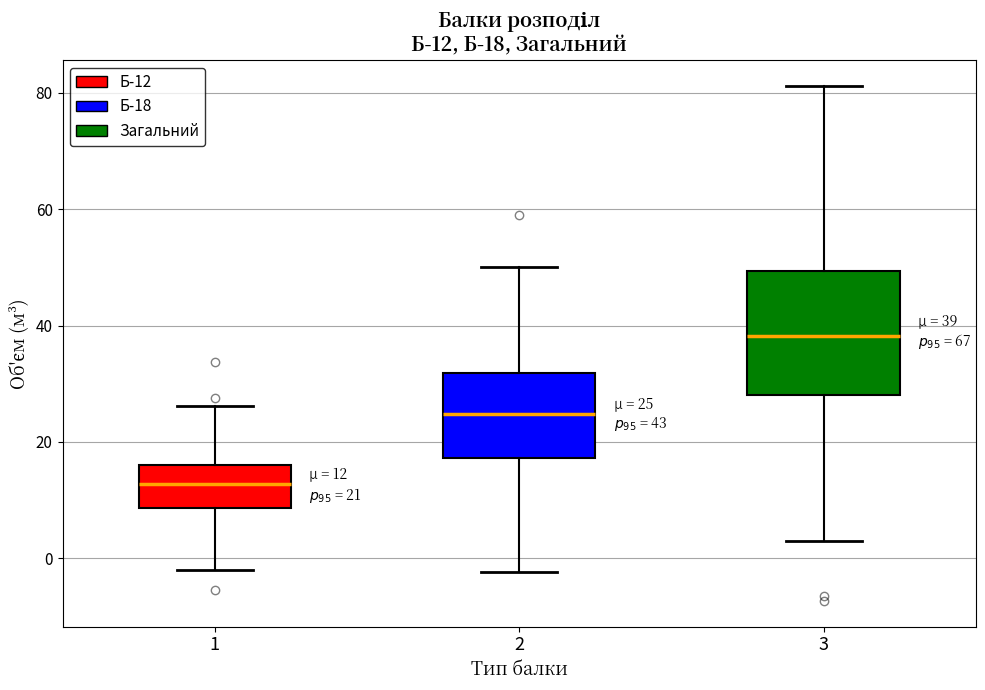

Which box's median line is the highest?

3